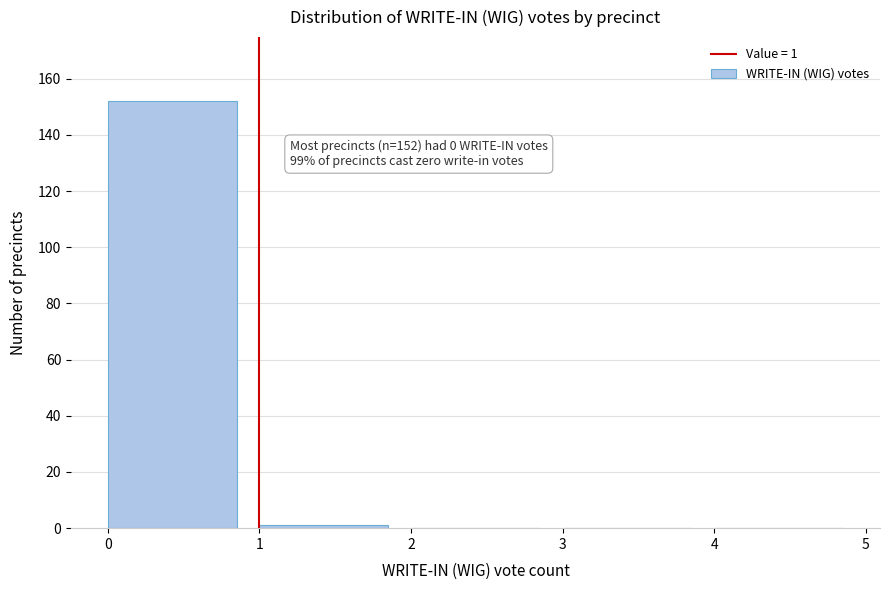

Over which range of the x-axis is the bar tallest?

0 to 1